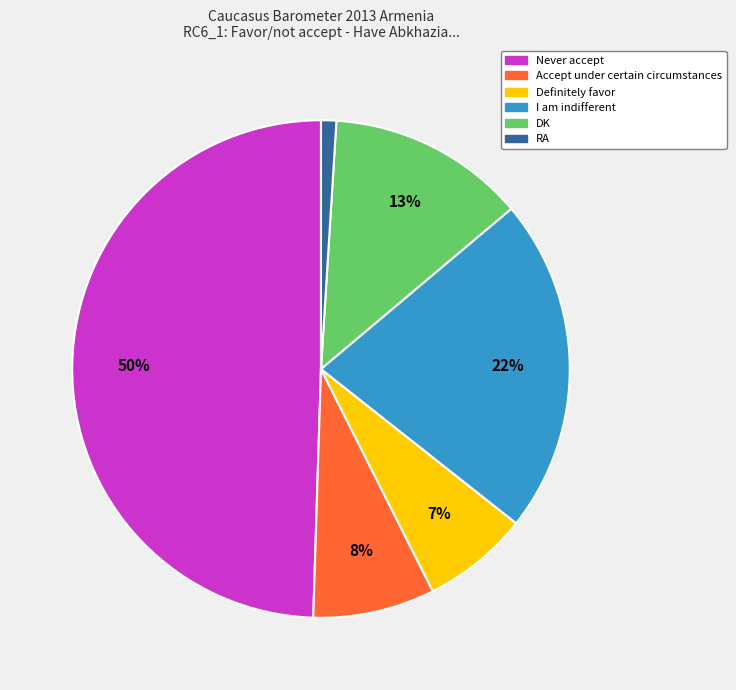

Rank the categories by value from lowest to highest.

RA, Definitely favor, Accept under certain circumstances, DK, I am indifferent, Never accept